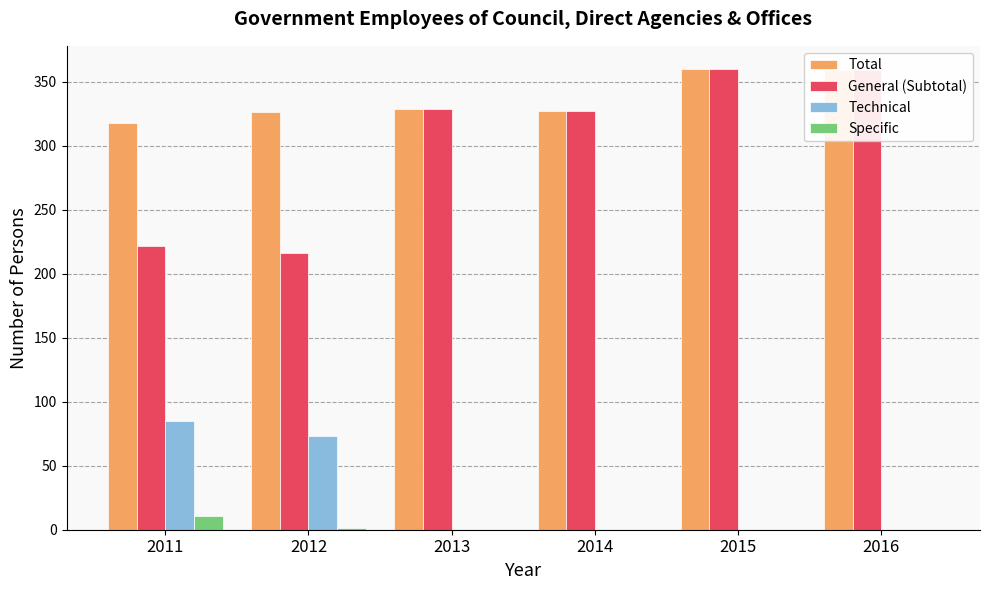

What is the sum of all Total values?

2019